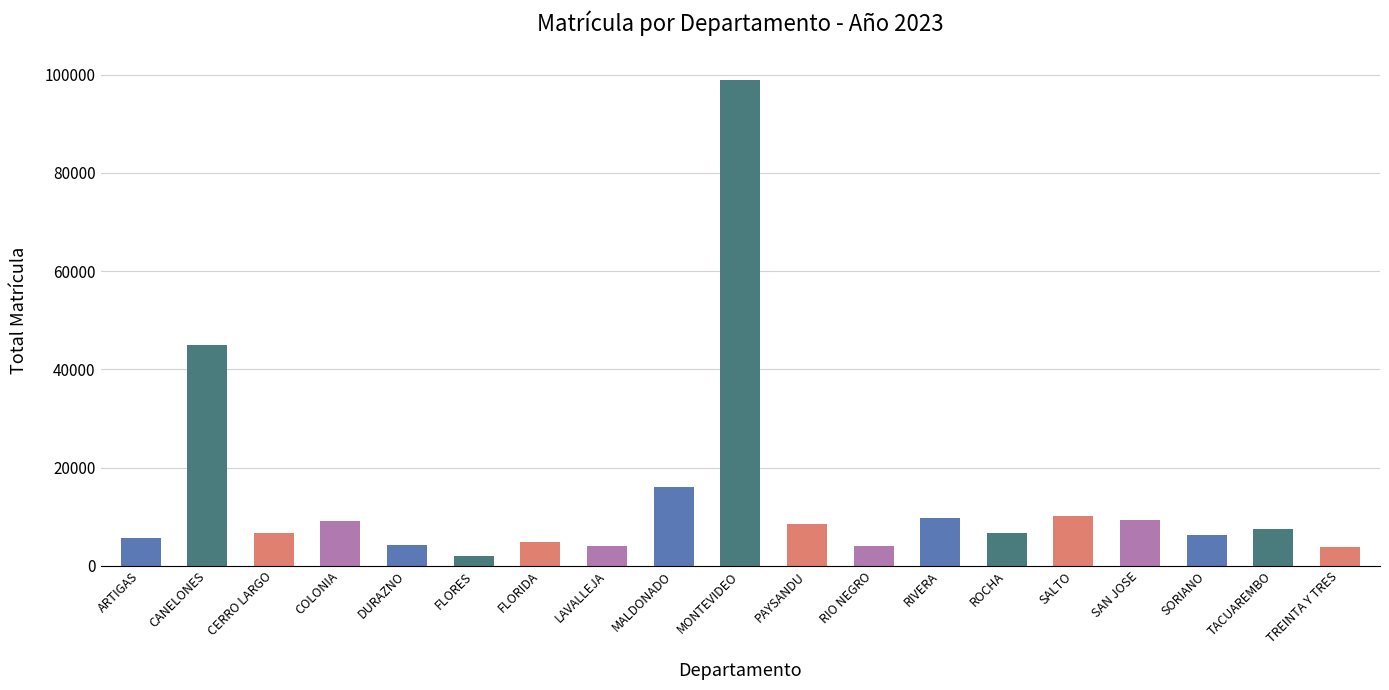

What is the approximate value at LAVALLEJA, to the nearest 50?

4050